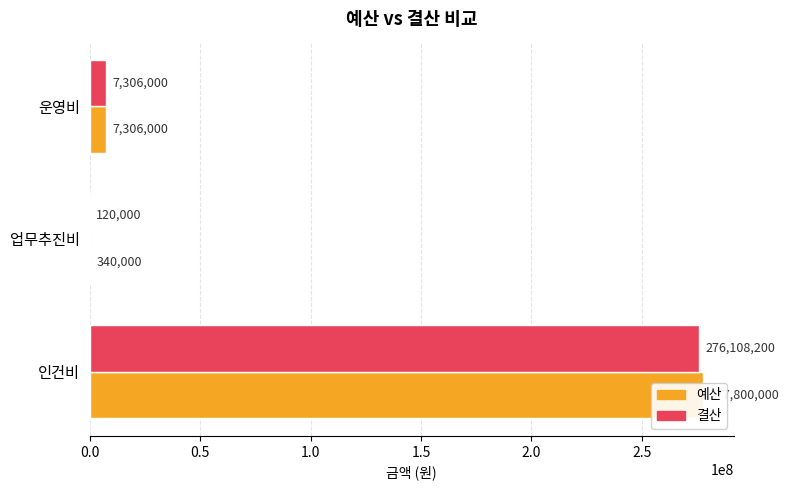

Are the bars horizontal?

Yes